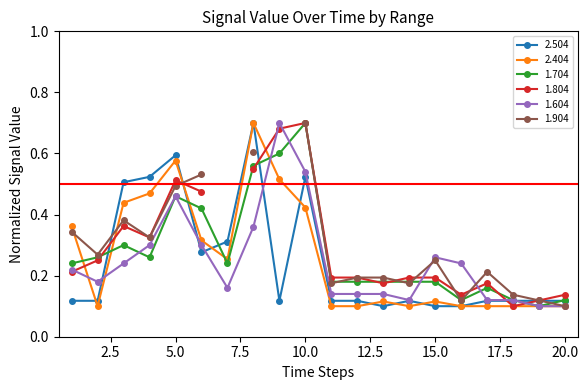

Which series has the largest range (max minus min)?

2.404